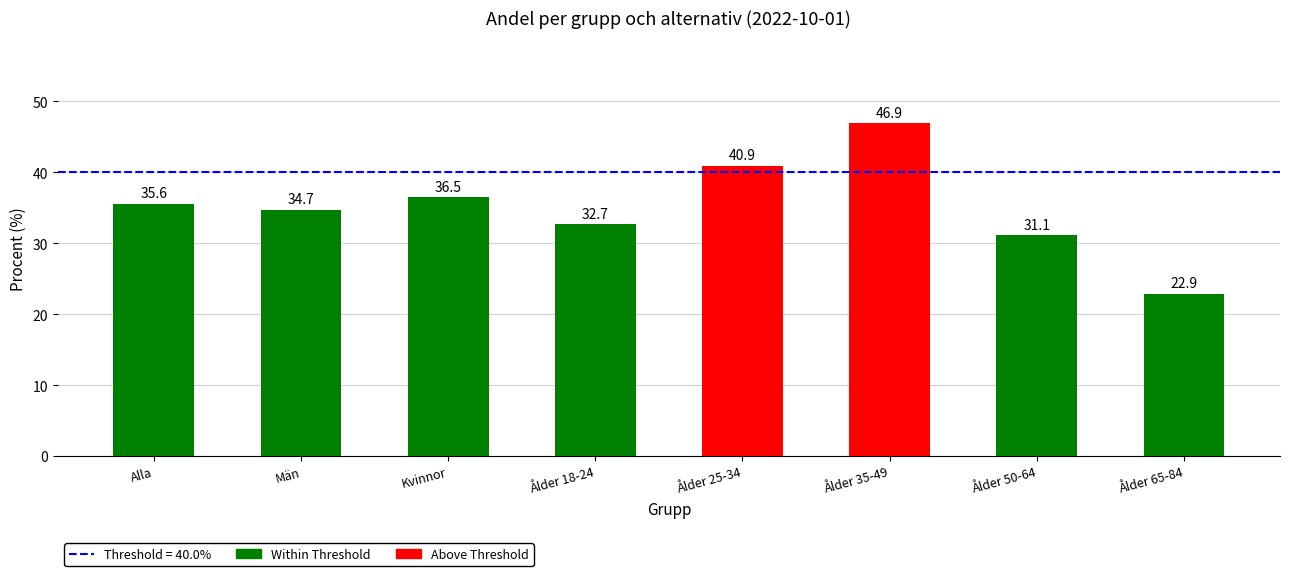

What is the label of the 7th bar from the right?

Män